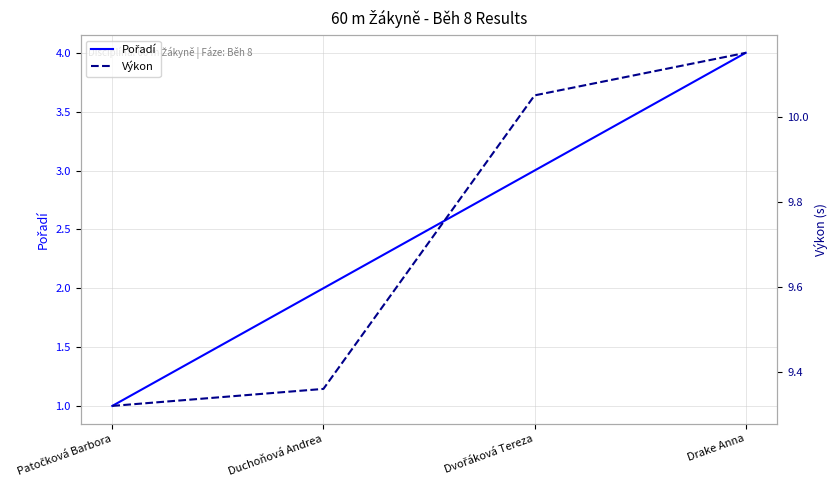

Rank the series by their average value, from highest to lowest.

Výkon, Pořadí